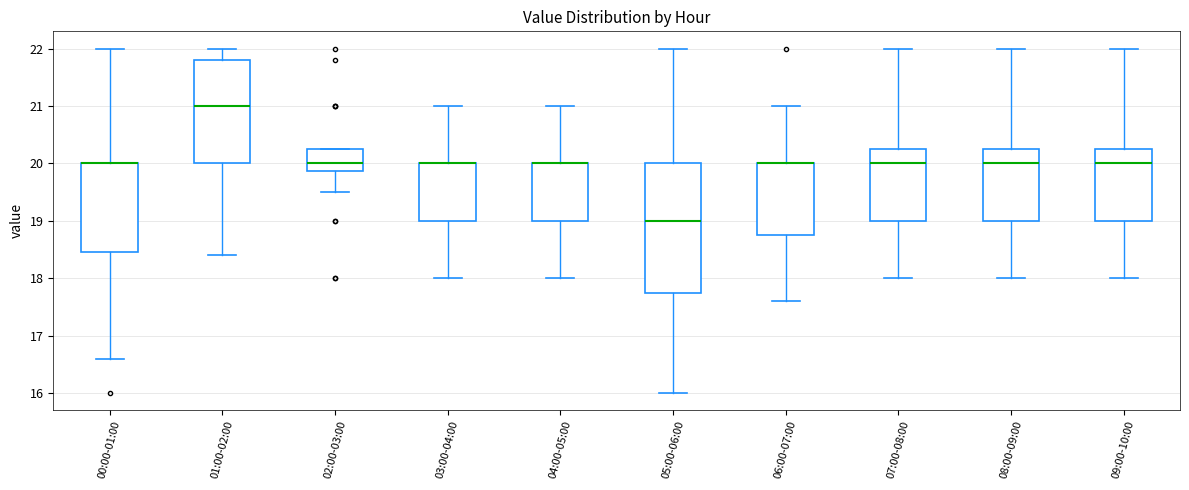

Reading left to right, read every box against the y-axis: the position of its median line, the range the box covers, and the ends of its whiskers. The values are not printed on the chart, so give them approximately, as read against the axis.

00:00-01:00: median 20.0 (drawn on the box's upper edge), box 18.5 to 20.0, whiskers 16.6 to 22.0
01:00-02:00: median 21.0, box 20.0 to 21.8, whiskers 18.4 to 22.0
02:00-03:00: median 20.0, box 19.9 to 20.3, whiskers 19.5 to 20.3
03:00-04:00: median 20.0 (drawn on the box's upper edge), box 19.0 to 20.0, whiskers 18.0 to 21.0
04:00-05:00: median 20.0 (drawn on the box's upper edge), box 19.0 to 20.0, whiskers 18.0 to 21.0
05:00-06:00: median 19.0, box 17.8 to 20.0, whiskers 16.0 to 22.0
06:00-07:00: median 20.0 (drawn on the box's upper edge), box 18.8 to 20.0, whiskers 17.6 to 21.0
07:00-08:00: median 20.0, box 19.0 to 20.3, whiskers 18.0 to 22.0
08:00-09:00: median 20.0, box 19.0 to 20.3, whiskers 18.0 to 22.0
09:00-10:00: median 20.0, box 19.0 to 20.3, whiskers 18.0 to 22.0